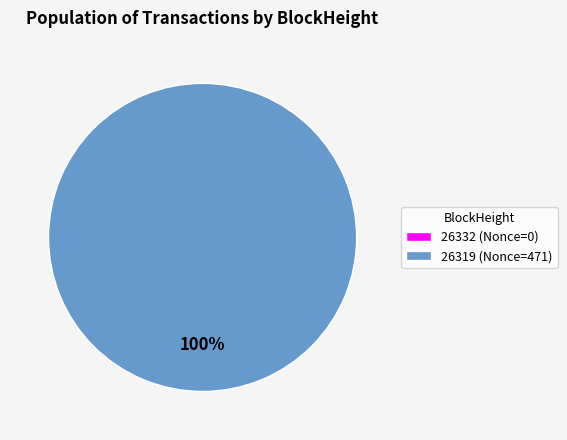

What is the change in value from 26332 to 26319?

+471